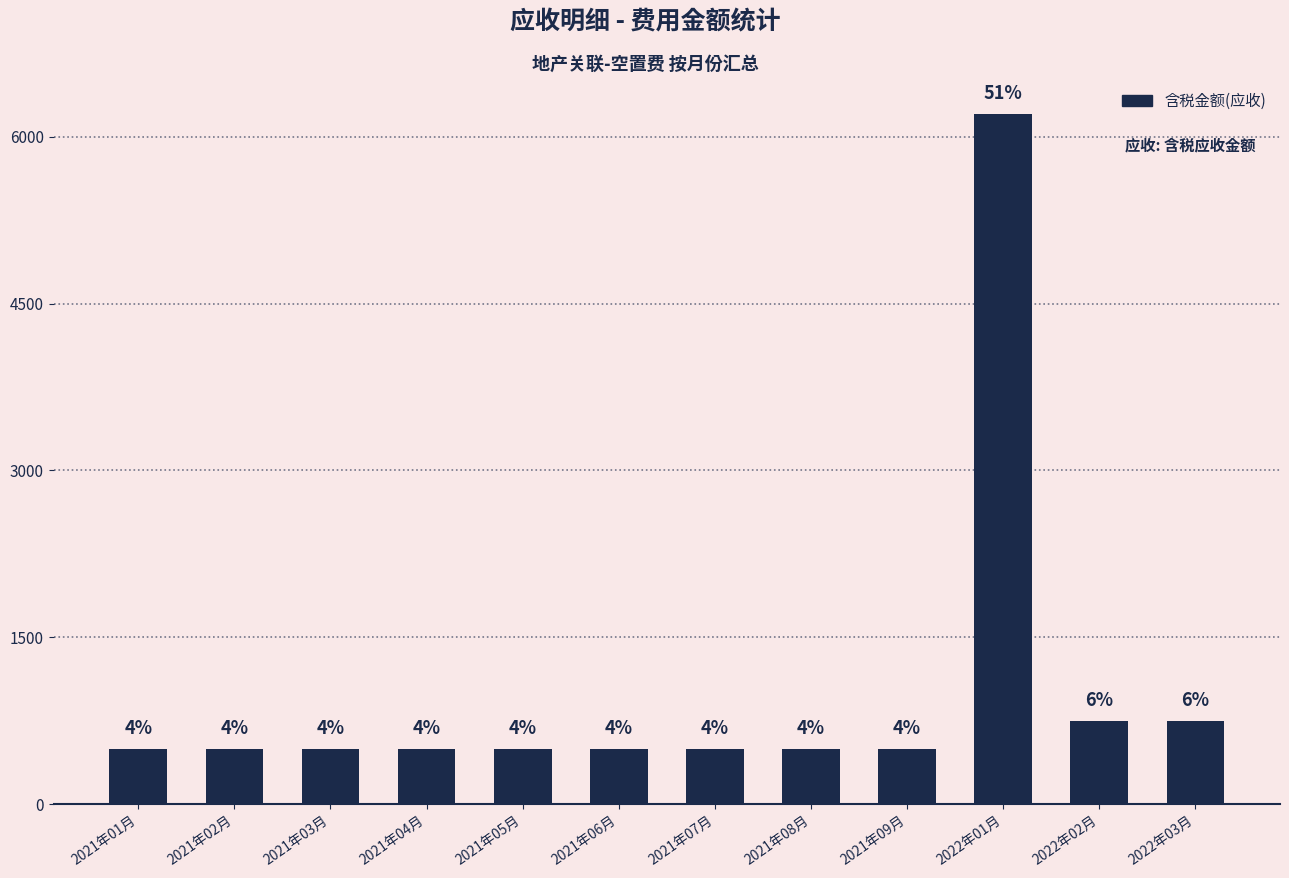

Does the chart contain any negative values?

No